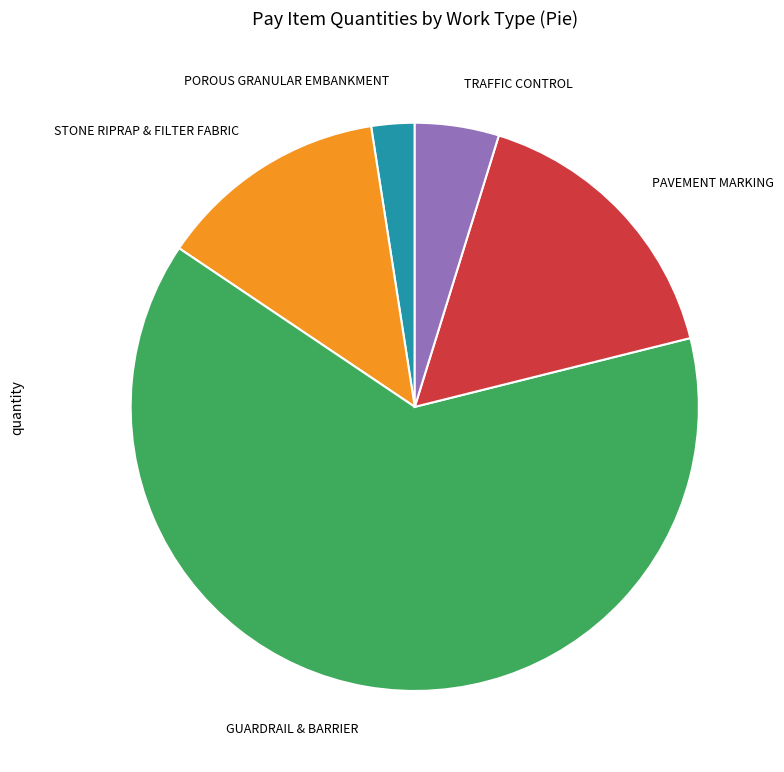

How many segments does this pie chart have?

5